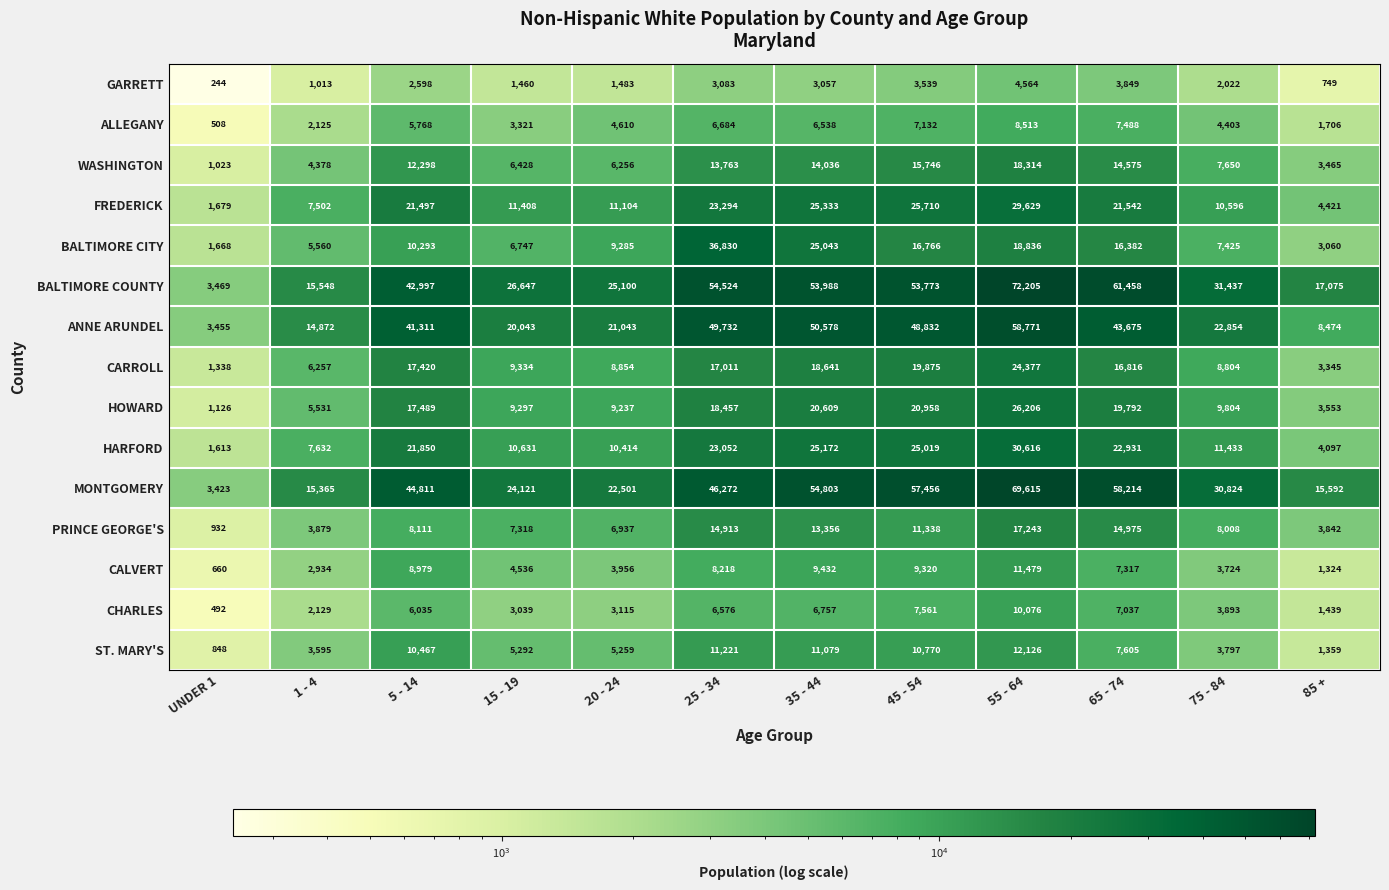

Between 5 - 14 and 20 - 24, which series saw the biggest shift?

MONTGOMERY